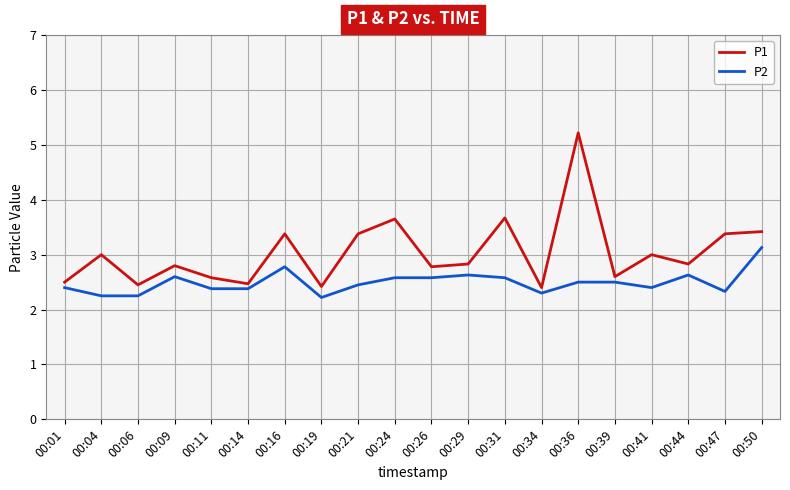

What is the maximum value shown in the chart?

5.2